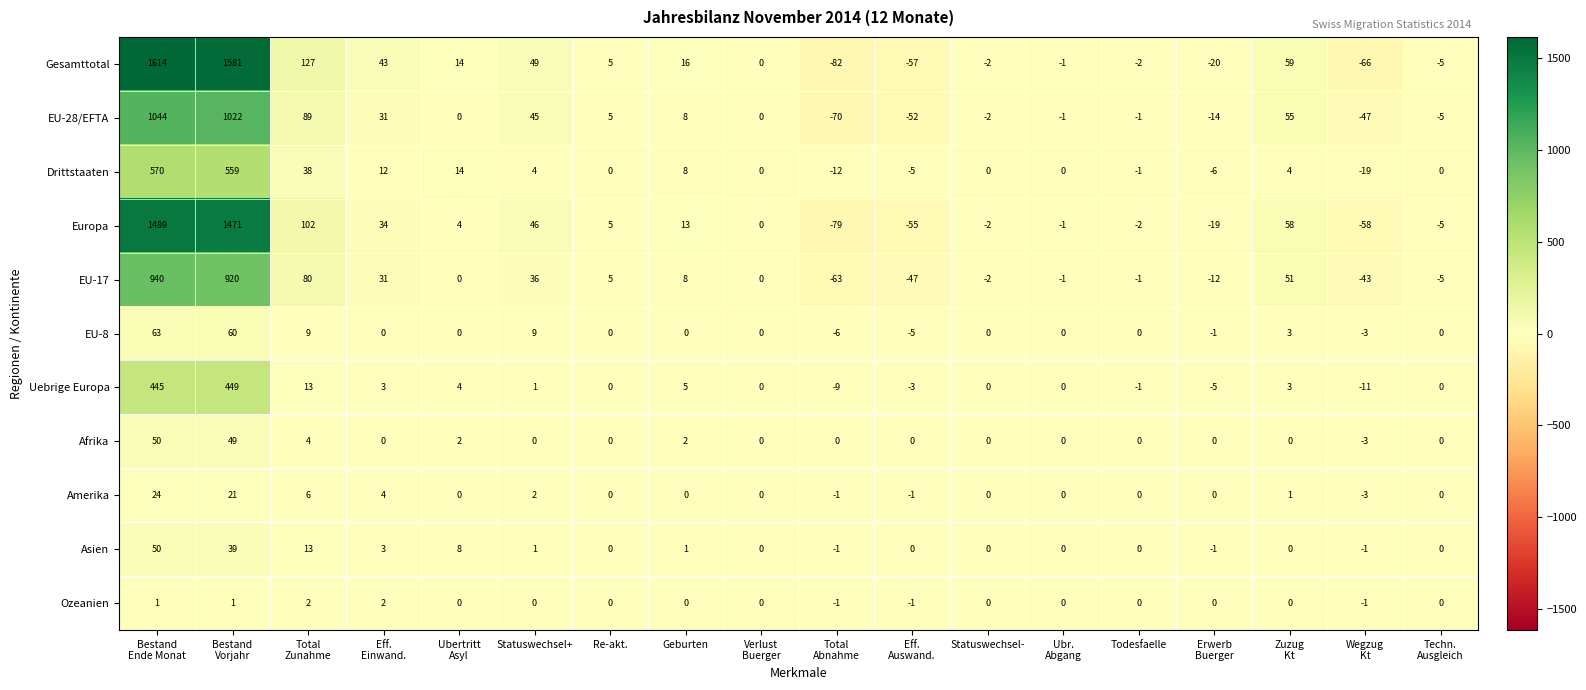

Which series has the widest spread of values?

Gesamttotal